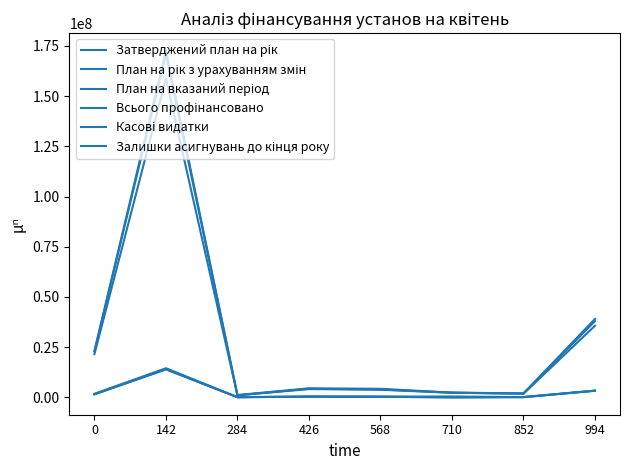

Does the chart have visible grid lines?

No